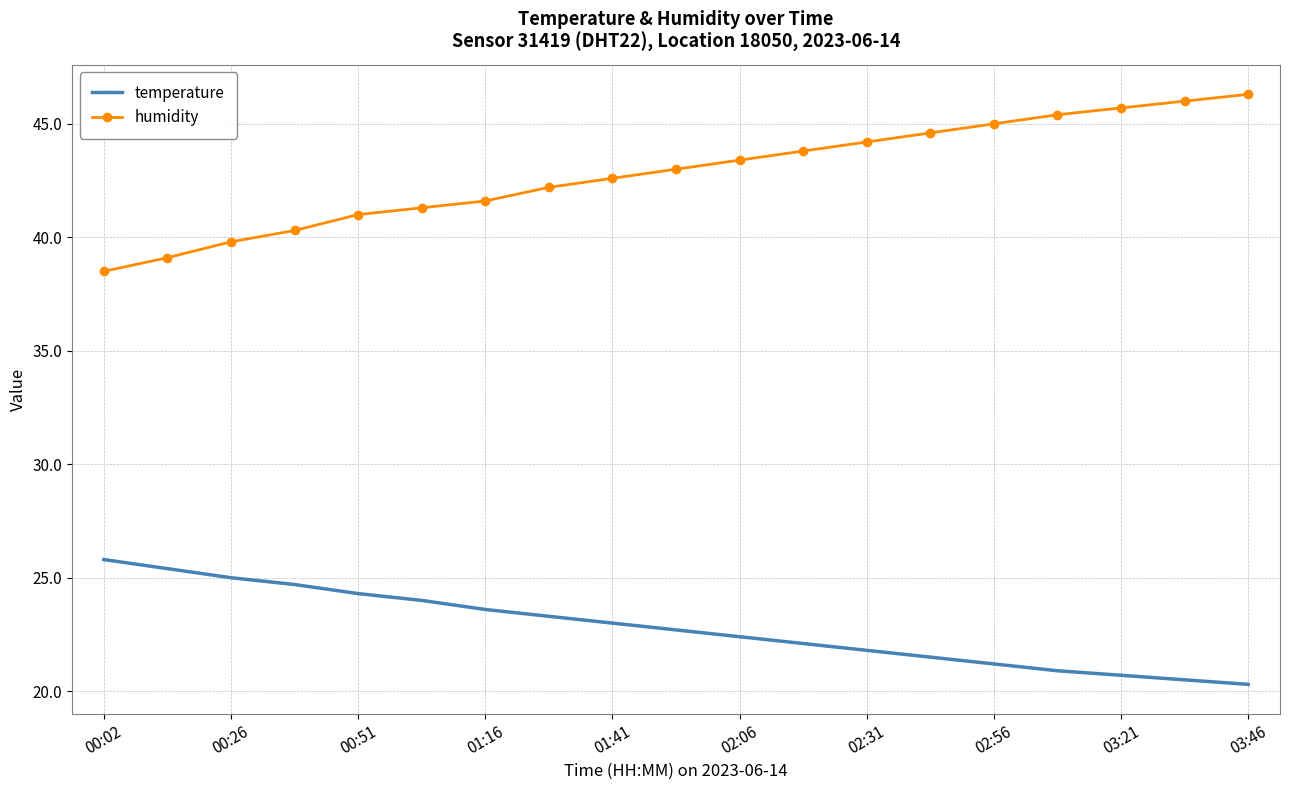

Rank the series by their maximum value, from lowest to highest.

temperature, humidity